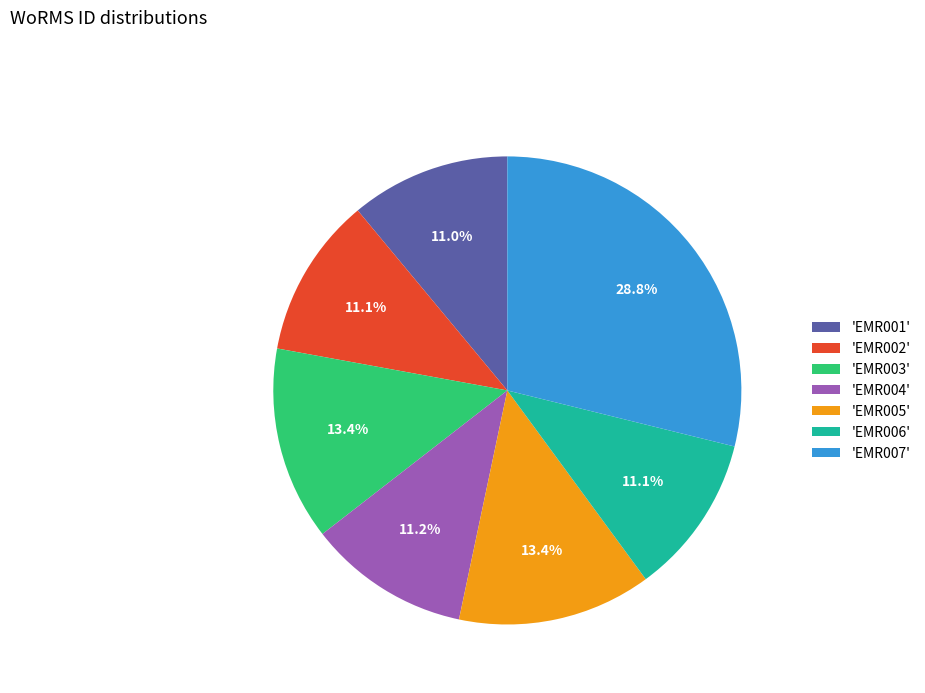

What is the largest slice in the pie chart?

'EMR007'